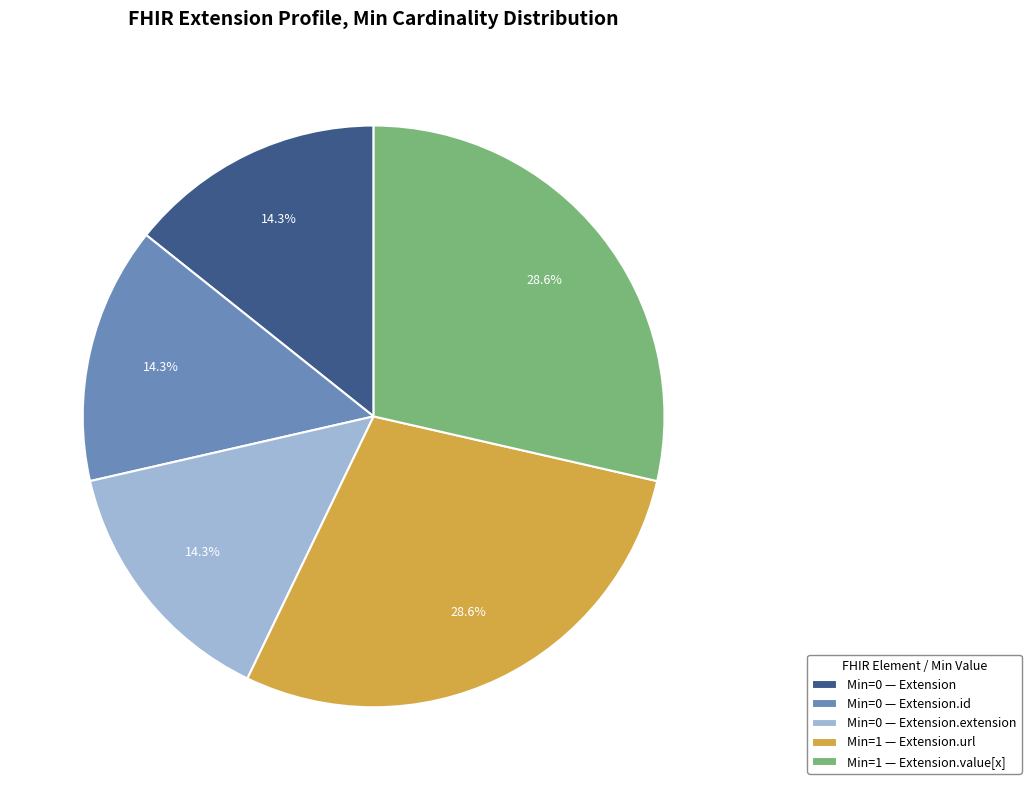

Combined, what portion of the pie is Min=1 — Extension.value[x] and Min=1 — Extension.url?

57.1%